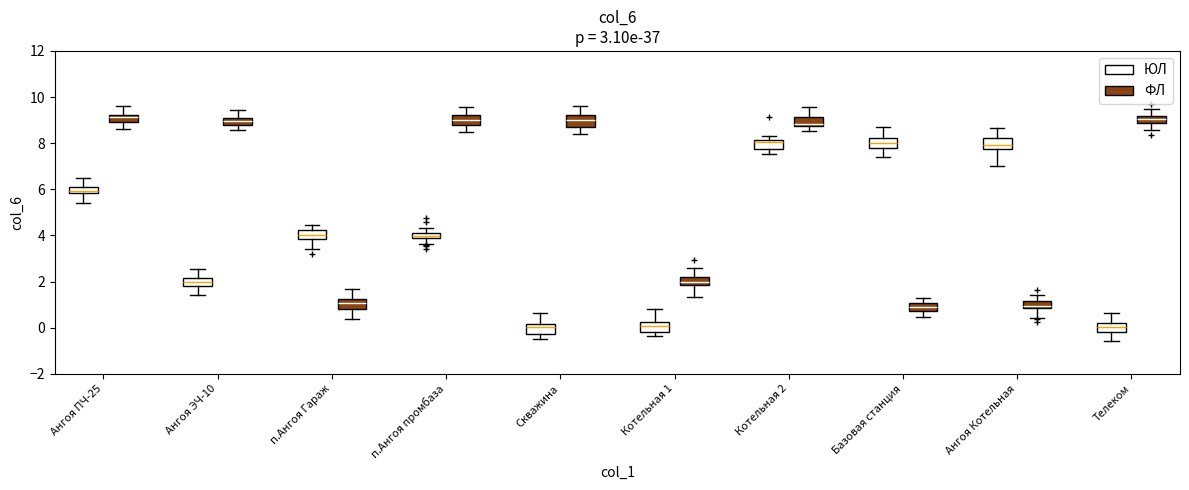

Where is the lower edge of the box for Базовая станция (ФЛ) on the y-axis? The values are not printed on the chart, so give them approximately, as read against the axis.

0.8